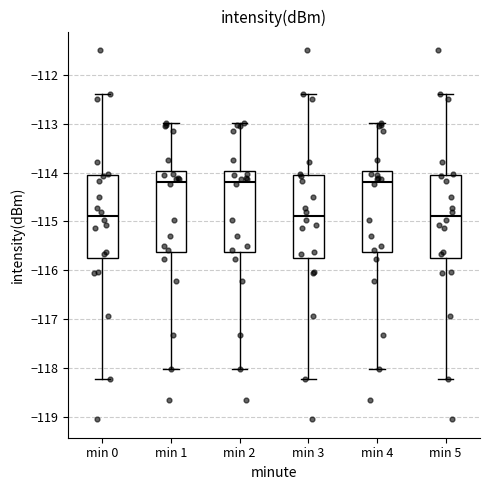

Reading left to right, transcribe this box plot: for each box, give where its median line is, the range the box spans, and where its two whiskers end, as read against the y-axis. The values are not printed on the chart, so give them approximately, as read against the axis.

min 0: median -114.9, box -115.8 to -114.1, whiskers -118.2 to -112.4
min 1: median -114.2, box -115.6 to -114.0, whiskers -118.0 to -113.0
min 2: median -114.2, box -115.6 to -114.0, whiskers -118.0 to -113.0
min 3: median -114.9, box -115.8 to -114.1, whiskers -118.2 to -112.4
min 4: median -114.2, box -115.6 to -114.0, whiskers -118.0 to -113.0
min 5: median -114.9, box -115.8 to -114.1, whiskers -118.2 to -112.4